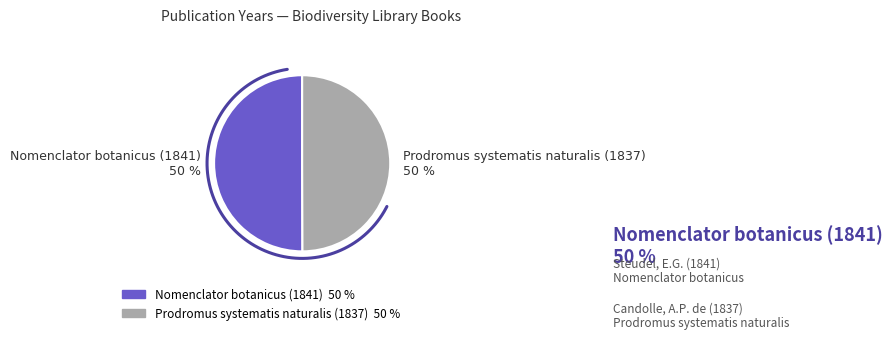

How many slices are in this pie chart?

2